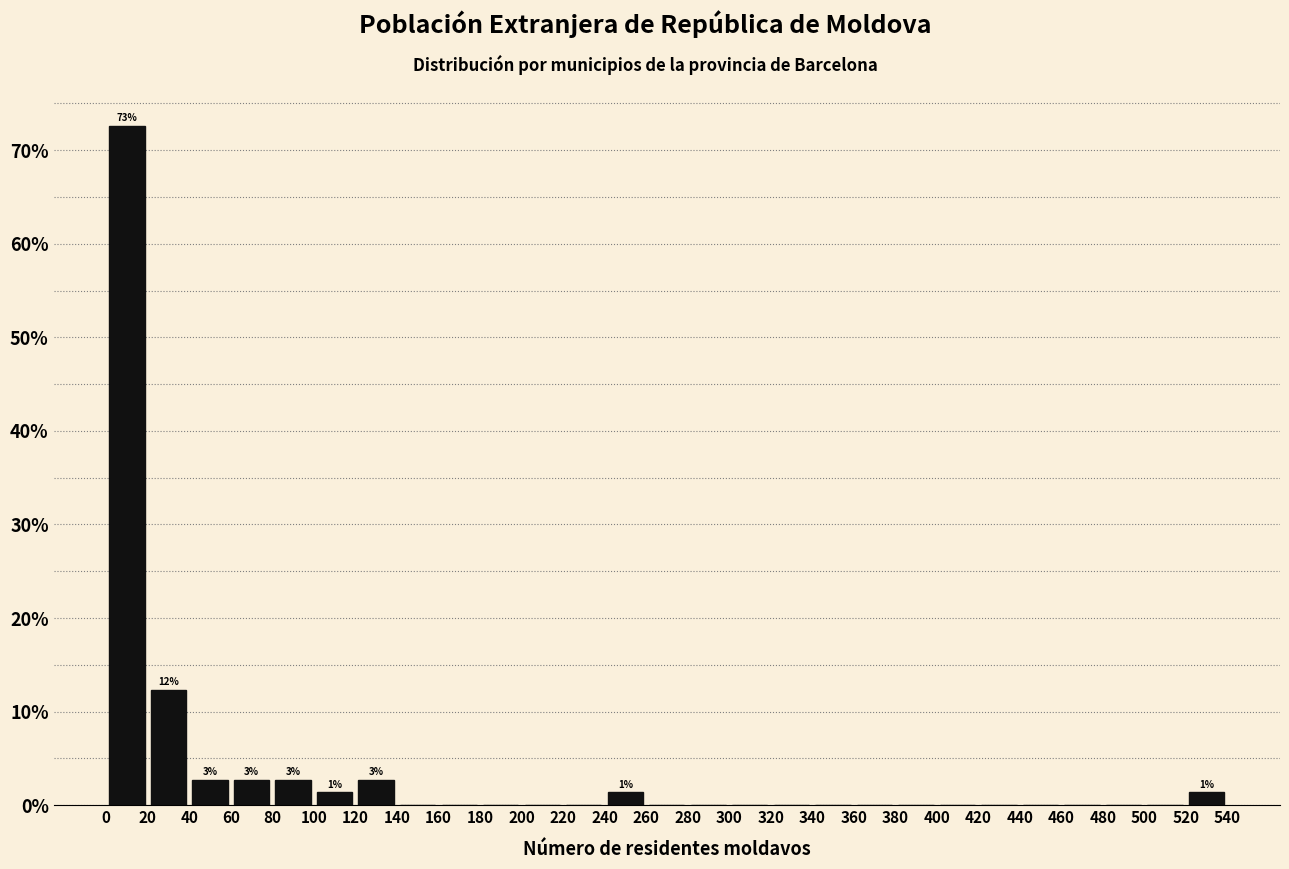

Over which range of the x-axis is the bar tallest?

0 to 20